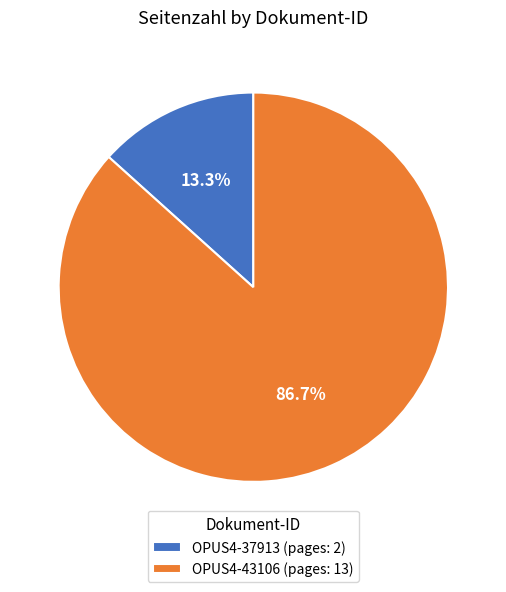

Does any single category account for the majority?

Yes